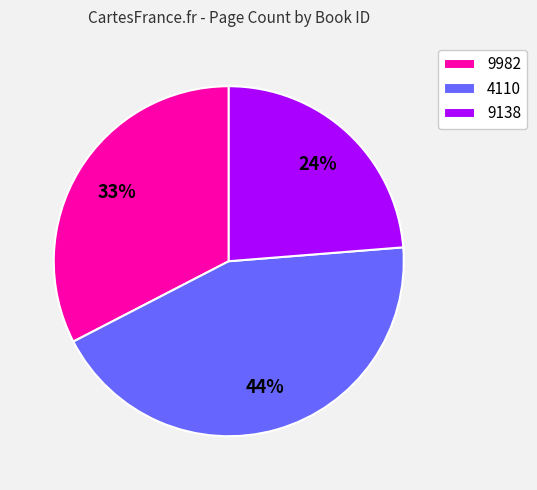

What percentage is the 4110 slice, to the nearest percent?

44%